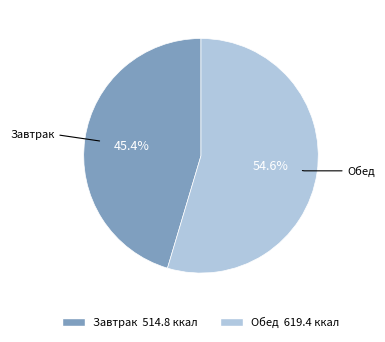

Combined, do Завтрак and Обед account for over 50%?

Yes